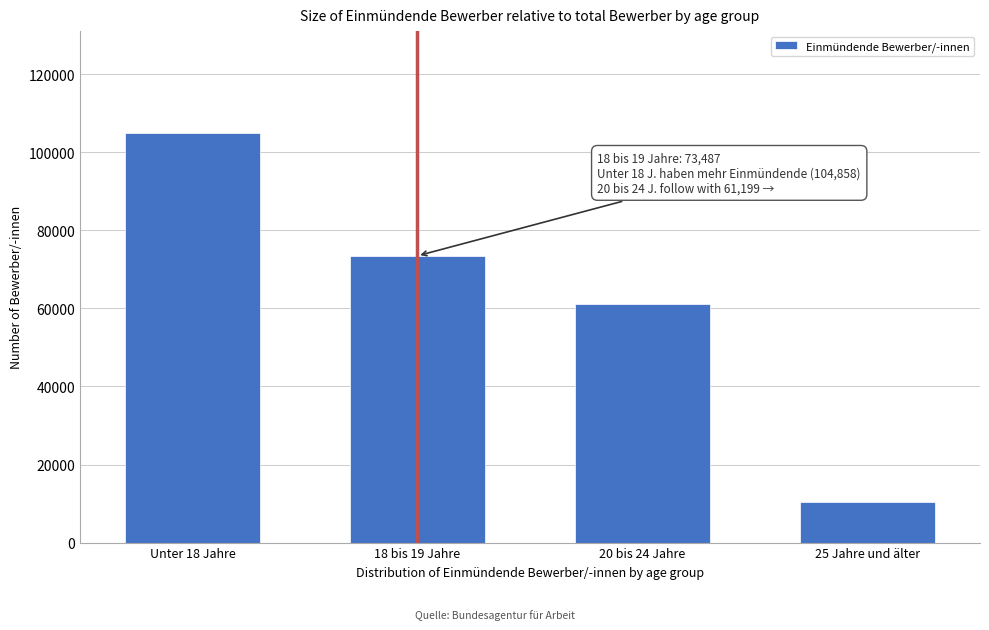

Reading left to right, extract all data points from this chart.

104858	73487	61199	10424